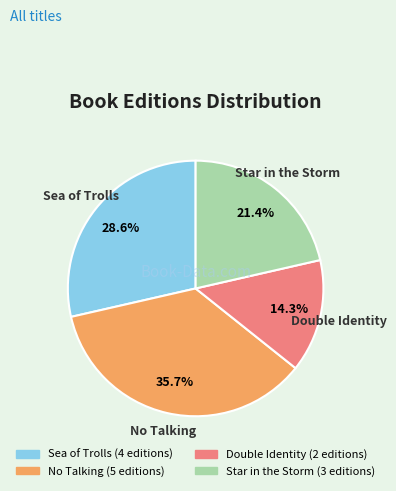

Does any single category account for the majority?

No